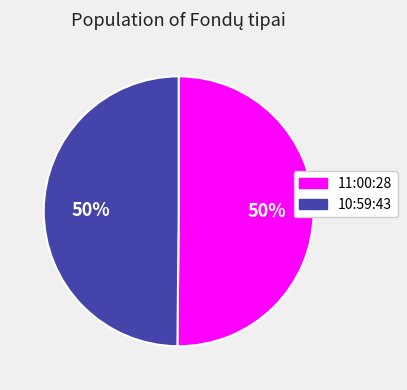

To the nearest percent, what portion does 11:00:28 represent?

50%